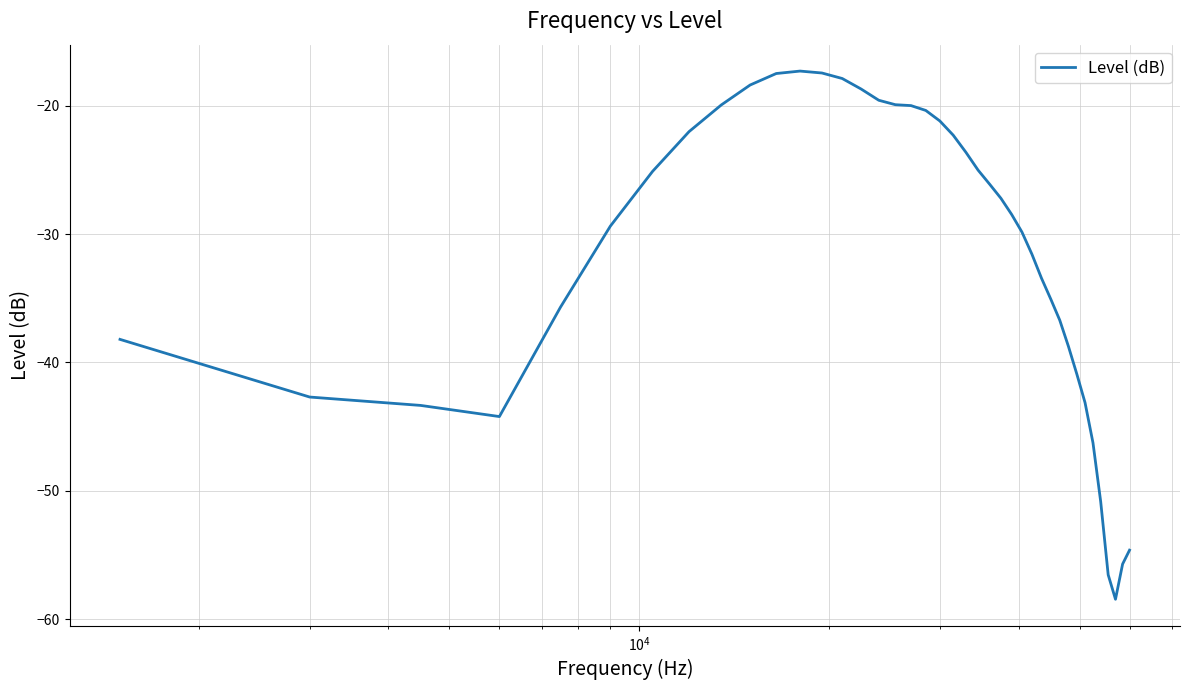

What is the greatest value displayed?

-17.3